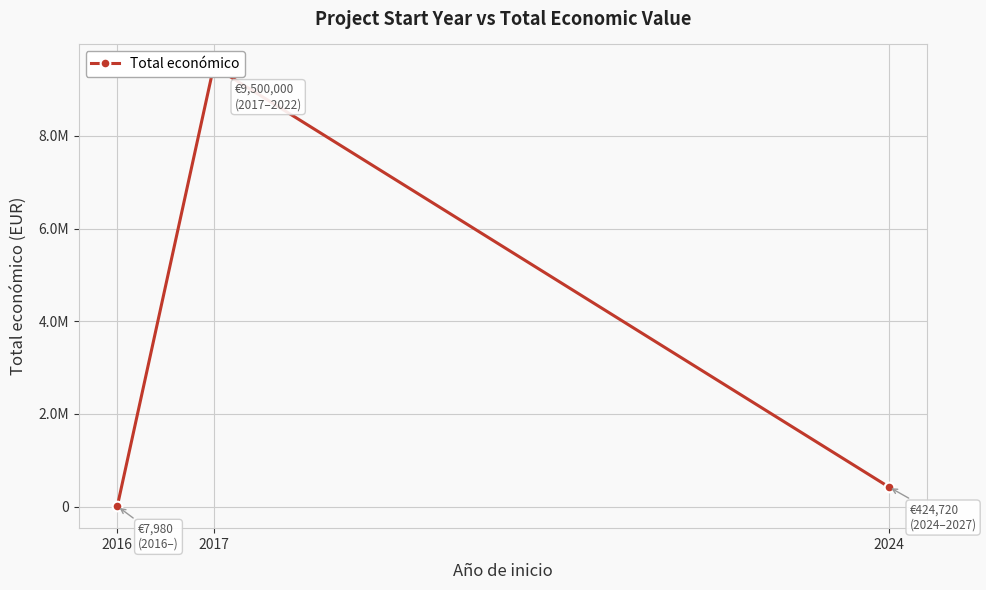

What is the difference between the maximum and minimum values?

9492020